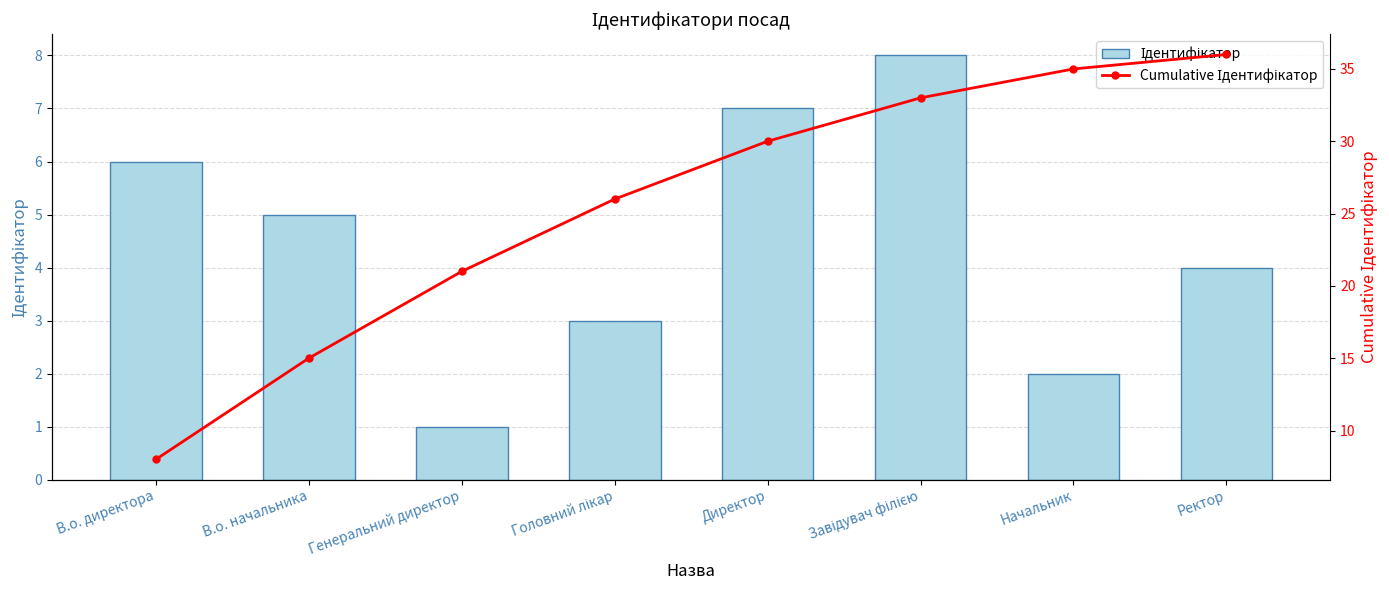

Which series has the largest total across all categories?

Cumulative Ідентифікатор